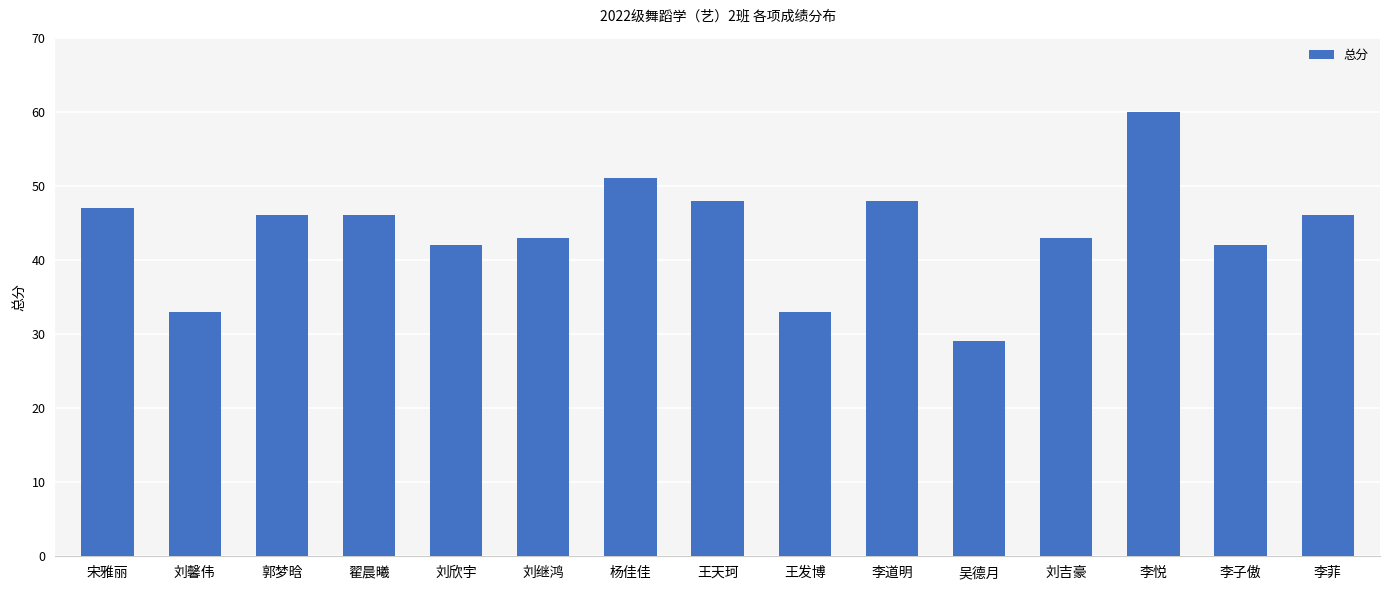

What is the sum of the values at 刘继鸿 and 王天珂?

91